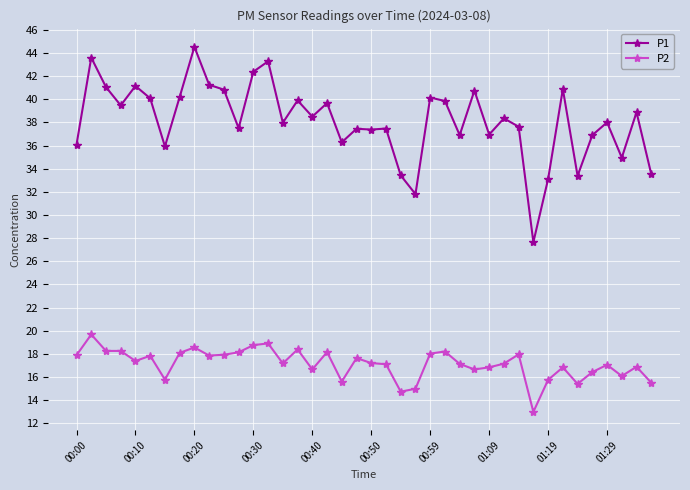

True or false: P1 and P2 intersect in this chart.

False